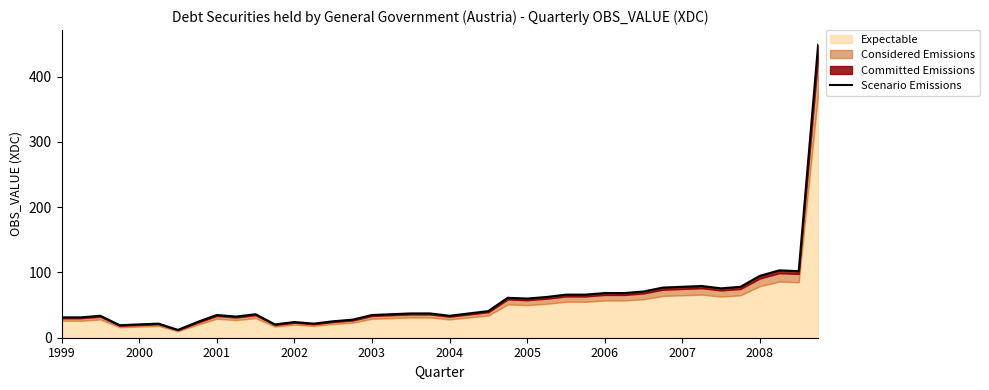

What is the maximum value shown in the chart?

448.8